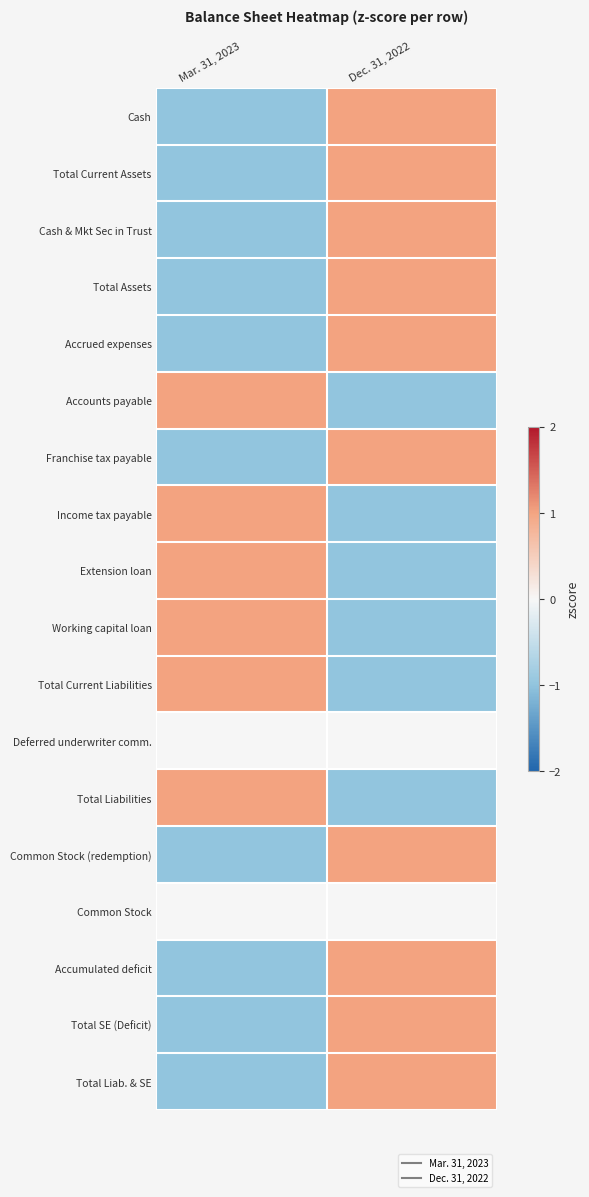

Rank the series by their maximum value, from lowest to highest.

Deferred underwriter comm., Common Stock, Cash, Total Current Assets, Cash & Mkt Sec in Trust, Total Assets, Accrued expenses, Accounts payable, Franchise tax payable, Income tax payable, Extension loan, Working capital loan, Total Current Liabilities, Total Liabilities, Common Stock (redemption), Accumulated deficit, Total SE (Deficit), Total Liab. & SE